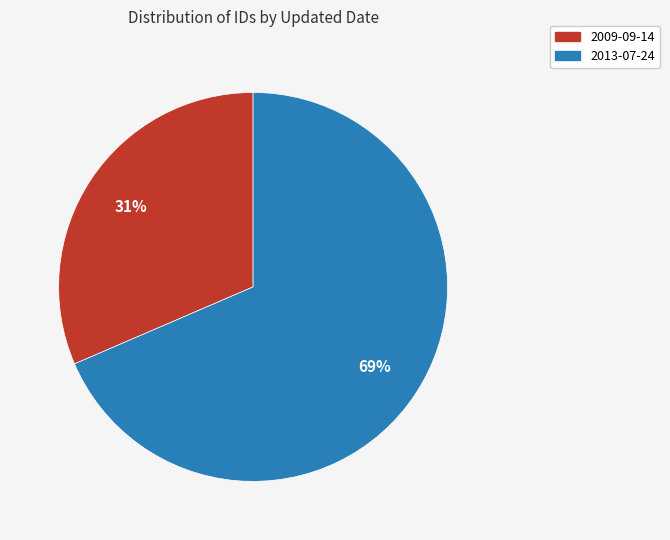

What is the largest slice in the pie chart?

2013-07-24